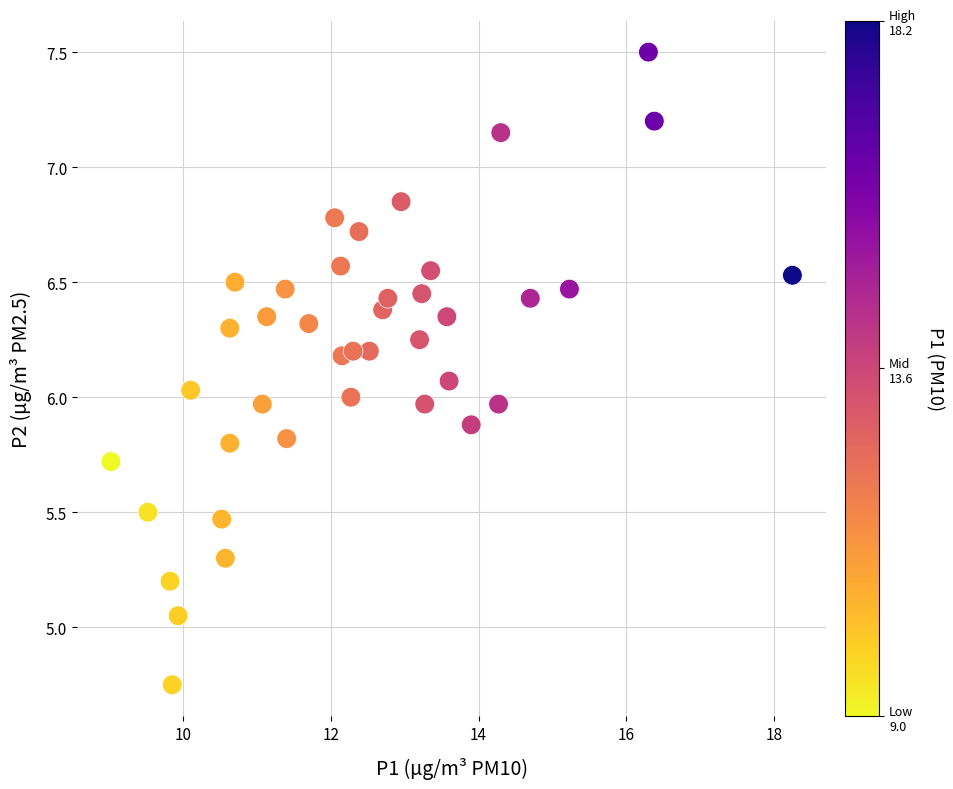

What is the range of X values (max minus min)?

9.2